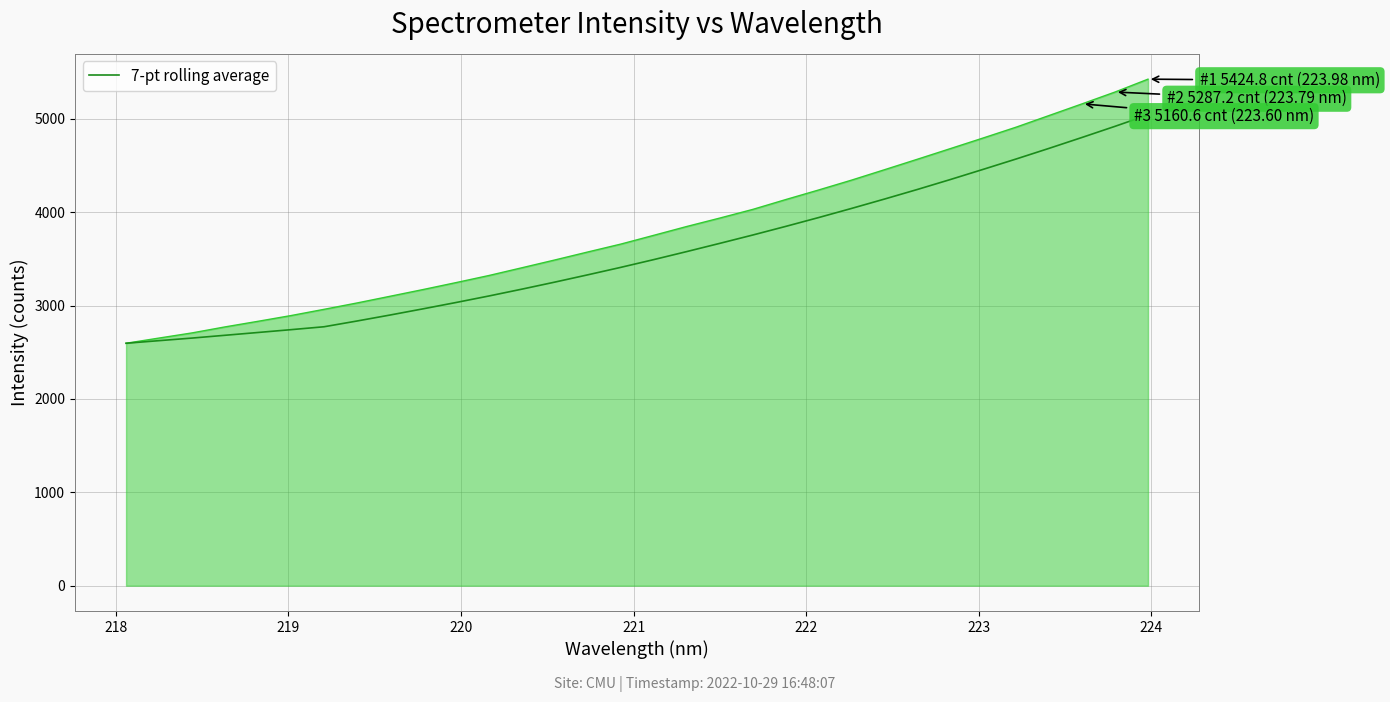

What is the maximum value shown in the chart?

5424.8